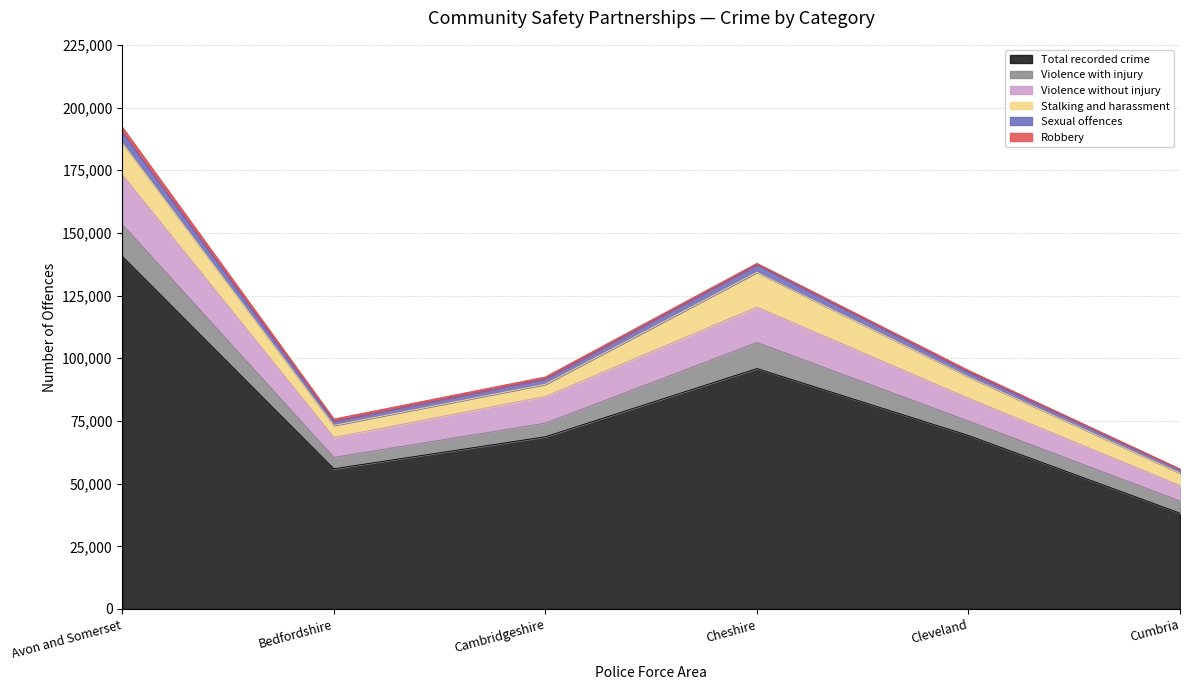

True or false: Total recorded crime and Sexual offences cross at least once.

False